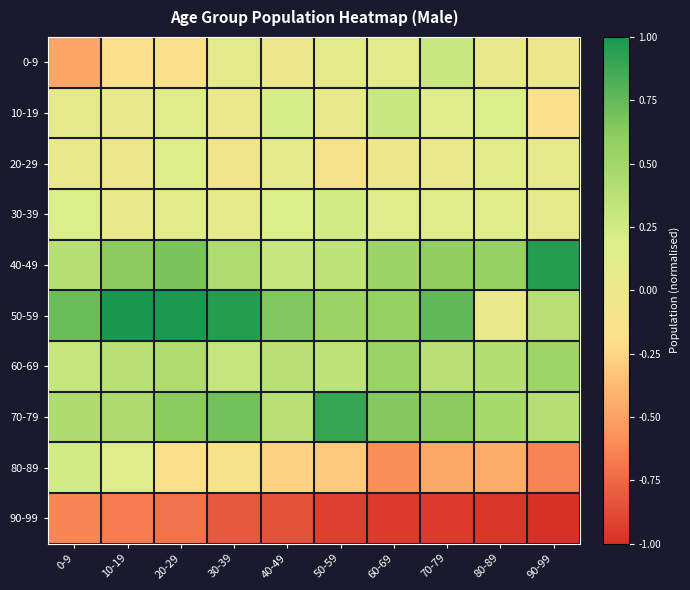

What is the difference between the highest and lowest values at 40-49?

1.5